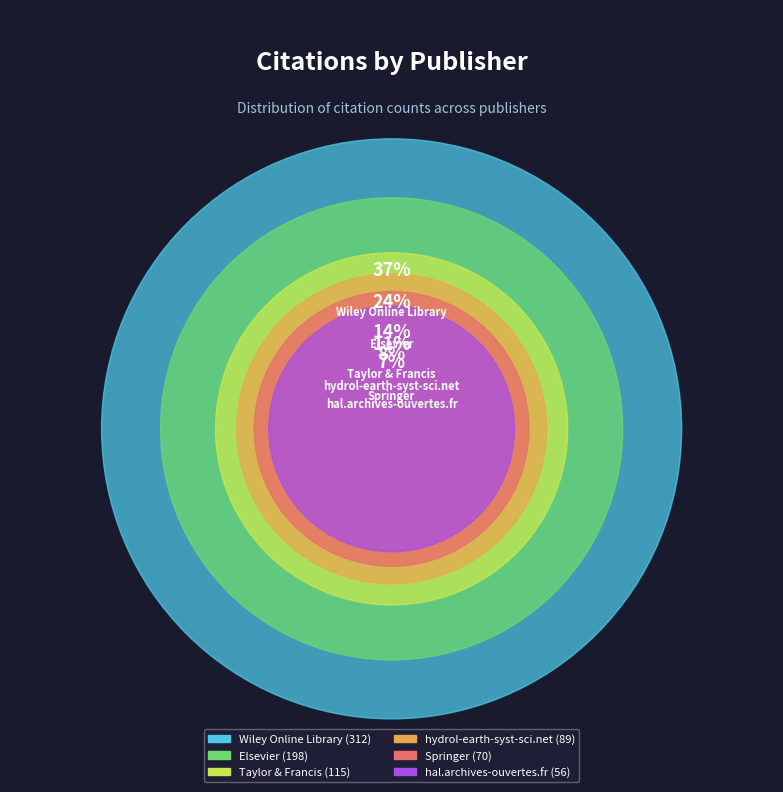

To the nearest percent, what is the difference between the largest and smallest slice percentages?

30%